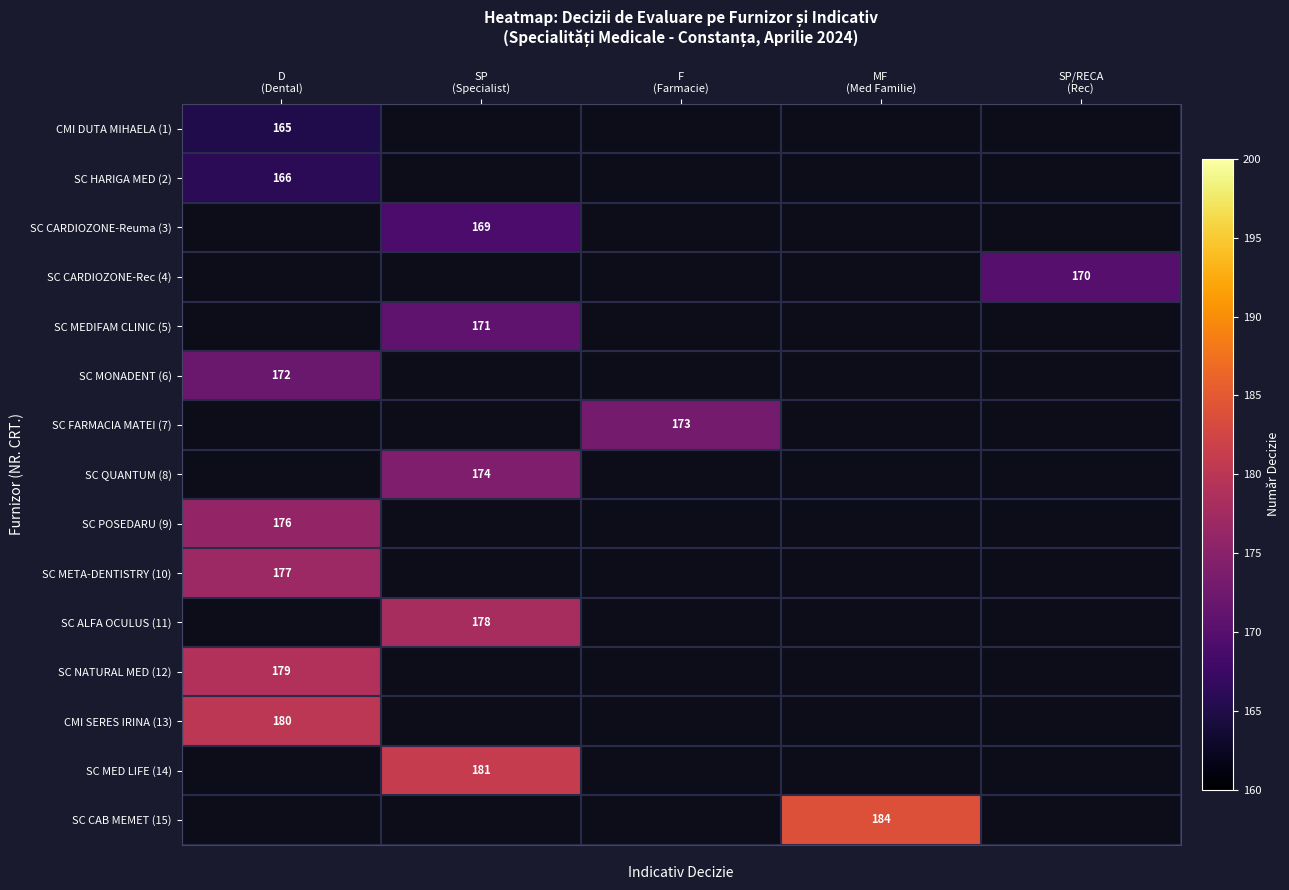

How many distinct data groups are displayed?

15